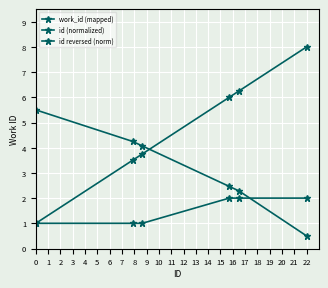

What is the smallest value displayed?

0.5